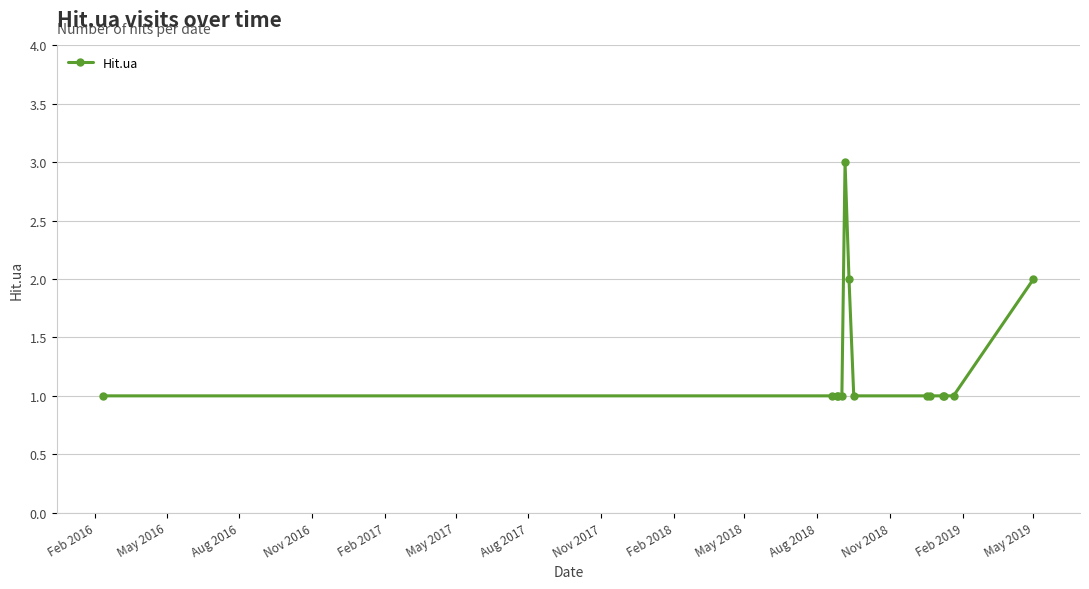

What is the sum of all values?

18